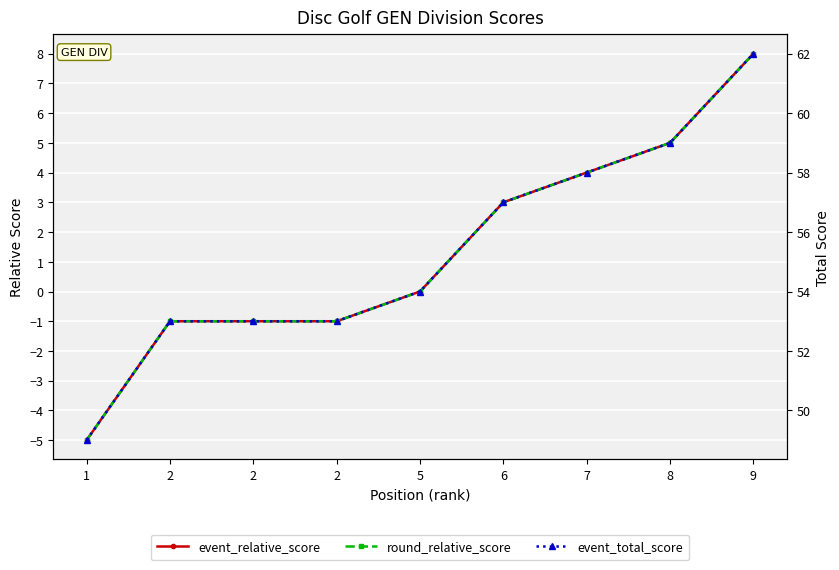

How many negative values does the round_relative_score series have?

4